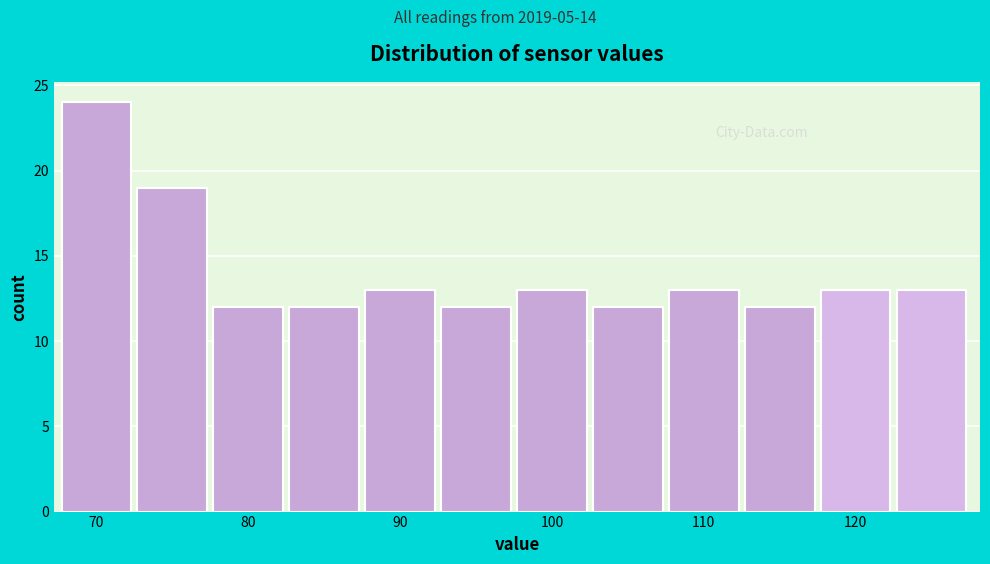

What is the height of the bar covering 92.7 to 97.7 on the x-axis? Neither the bar edges nor the heights are printed on the chart, so give them approximately, as read against the axes.

12